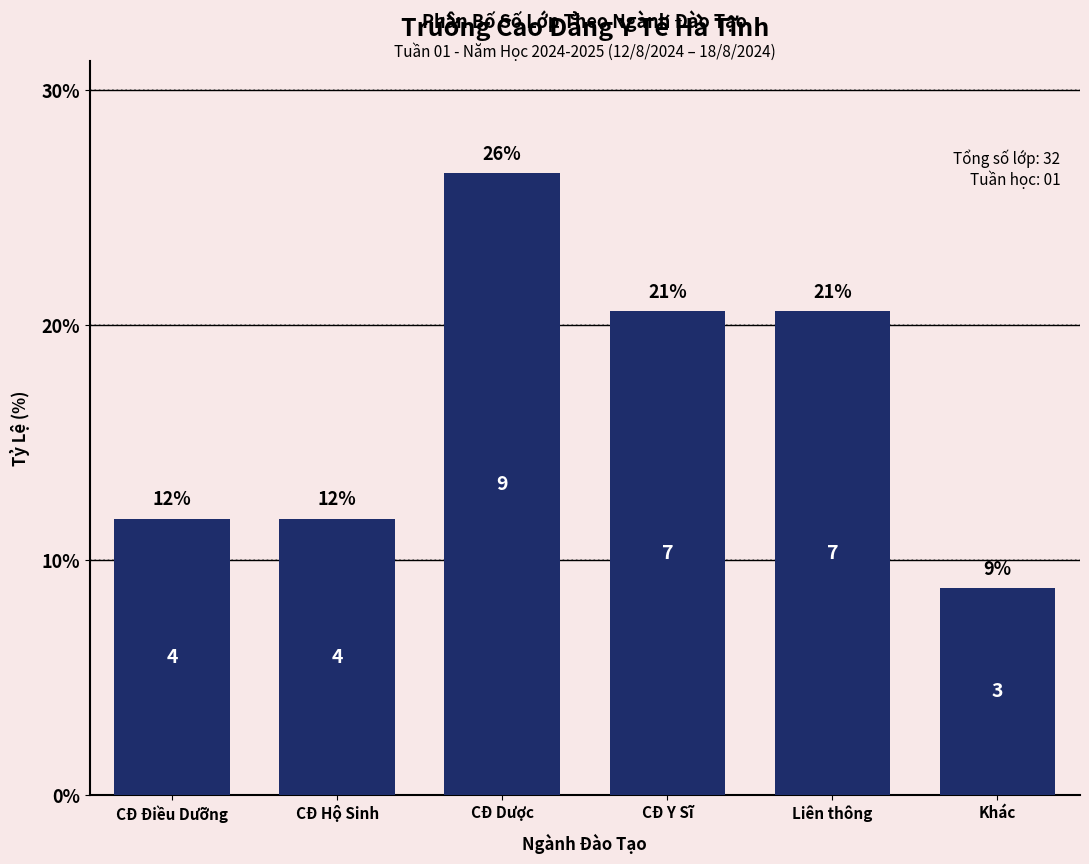

How many bars are there in total?

6